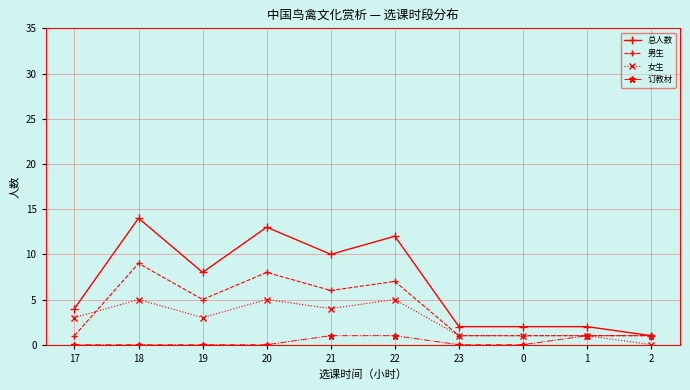

Is the value of 总人数 at 22 greater than the value of 男生 at 18?

Yes